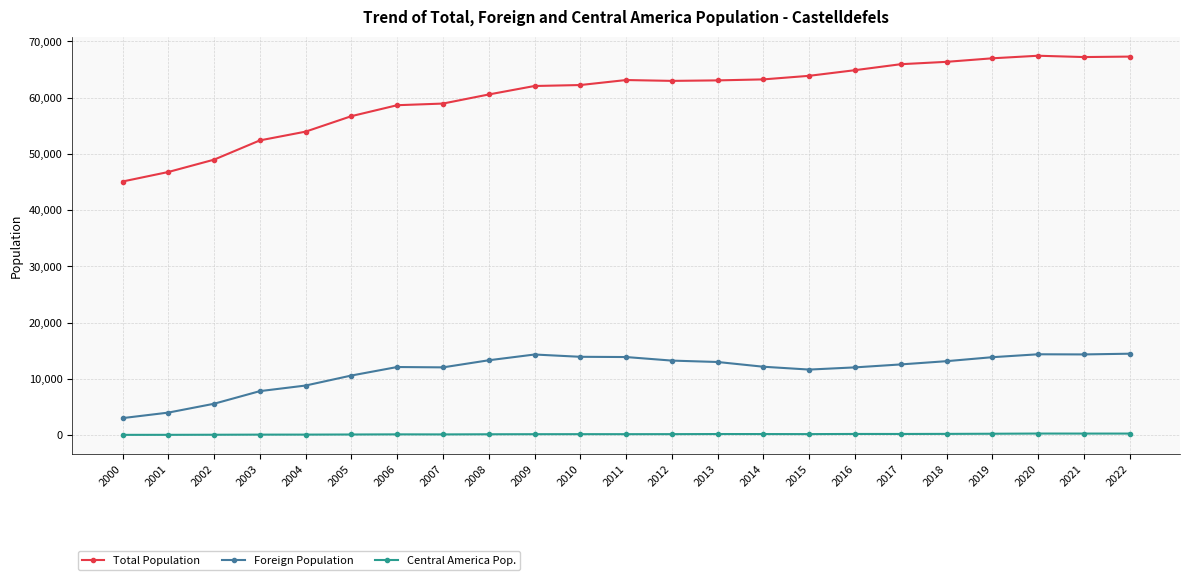

True or false: Central America Pop. and Foreign Population intersect in this chart.

False